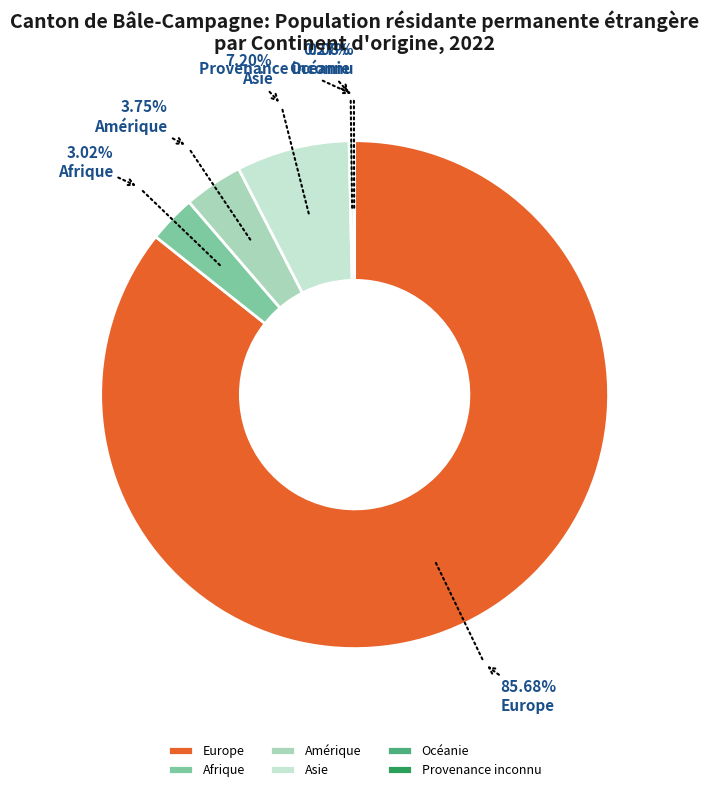

To the nearest percent, what is the average slice percentage?

17%